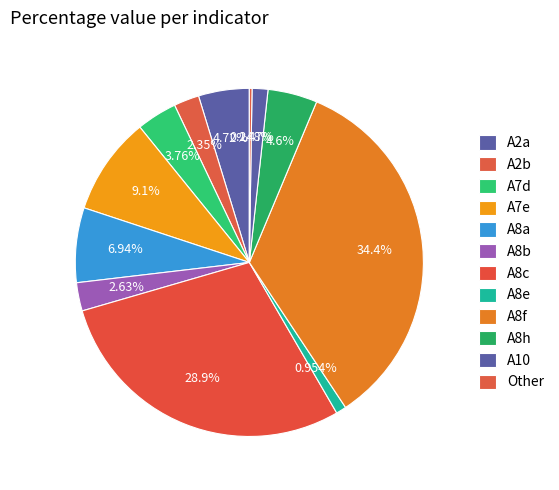

Does any single category account for the majority?

No